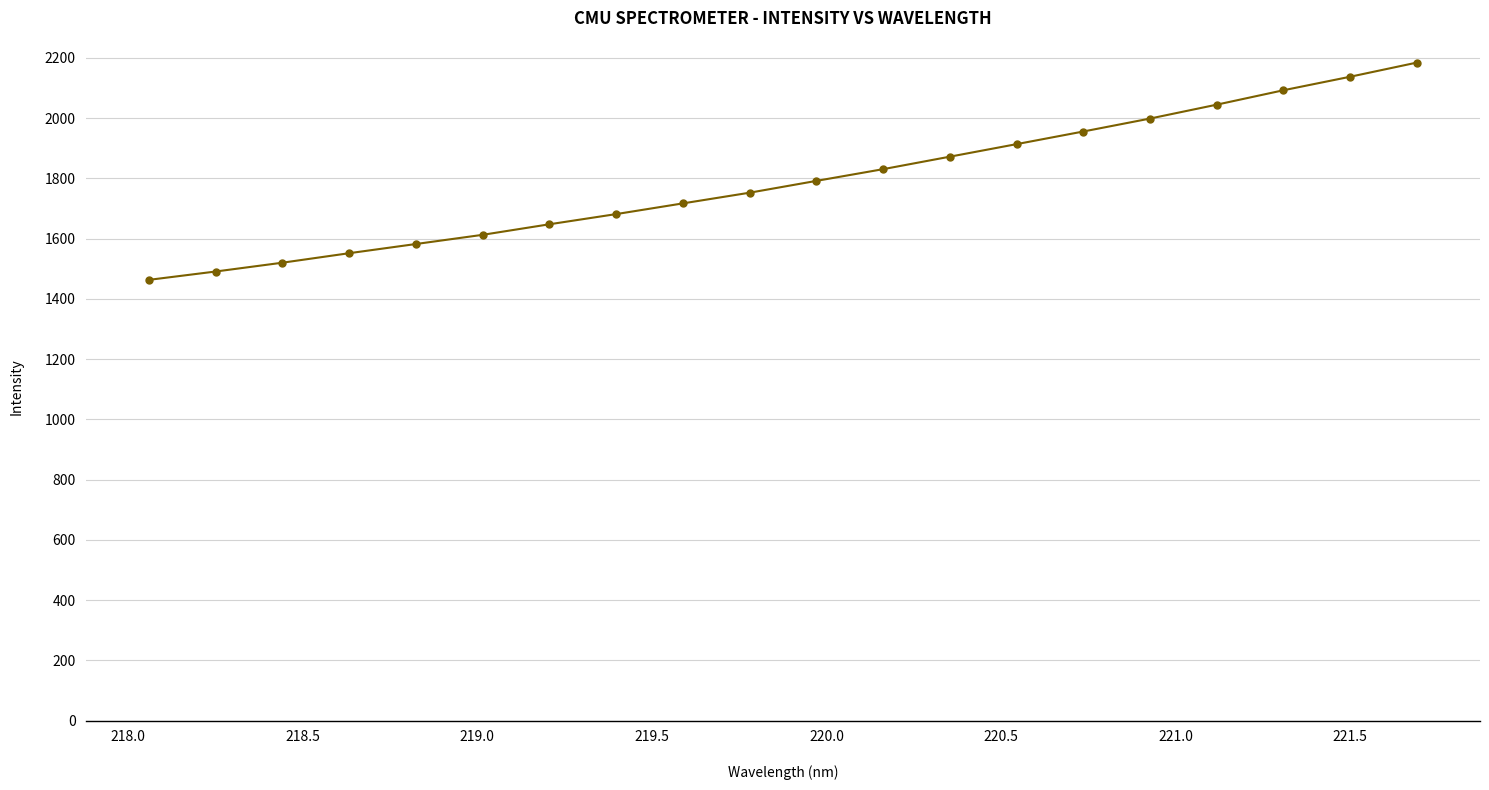

What is the value of the 13th point from the left?

1871.9